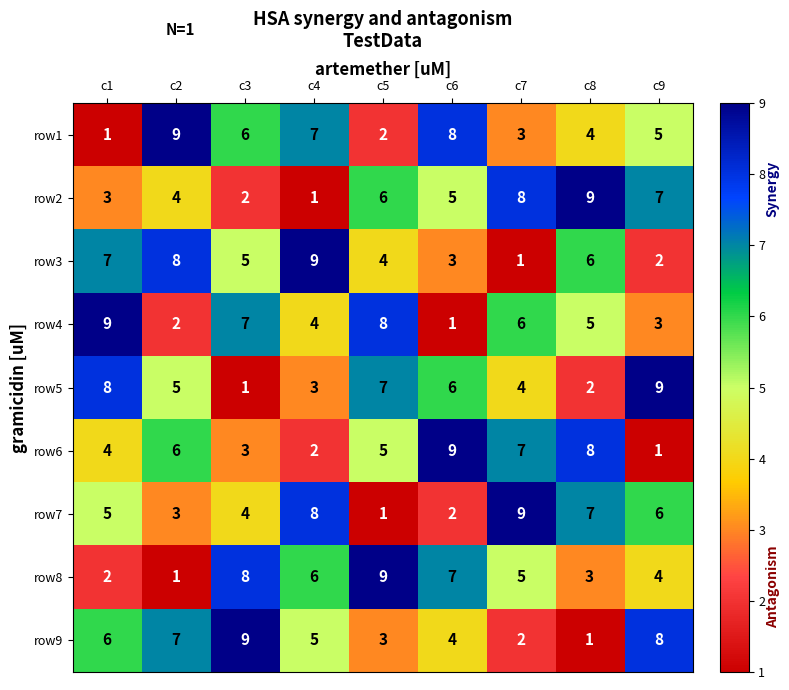

Is it true that row4 equals 12 at c1?

False